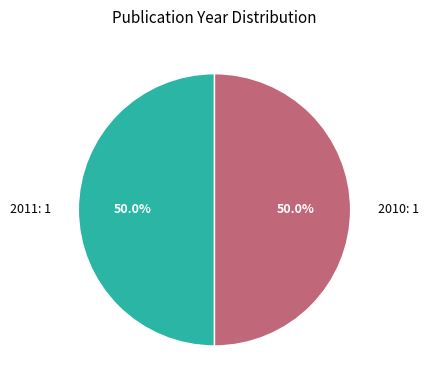

Approximately how many times larger is the value at 2010: 1 compared to 2011: 1?

1.0